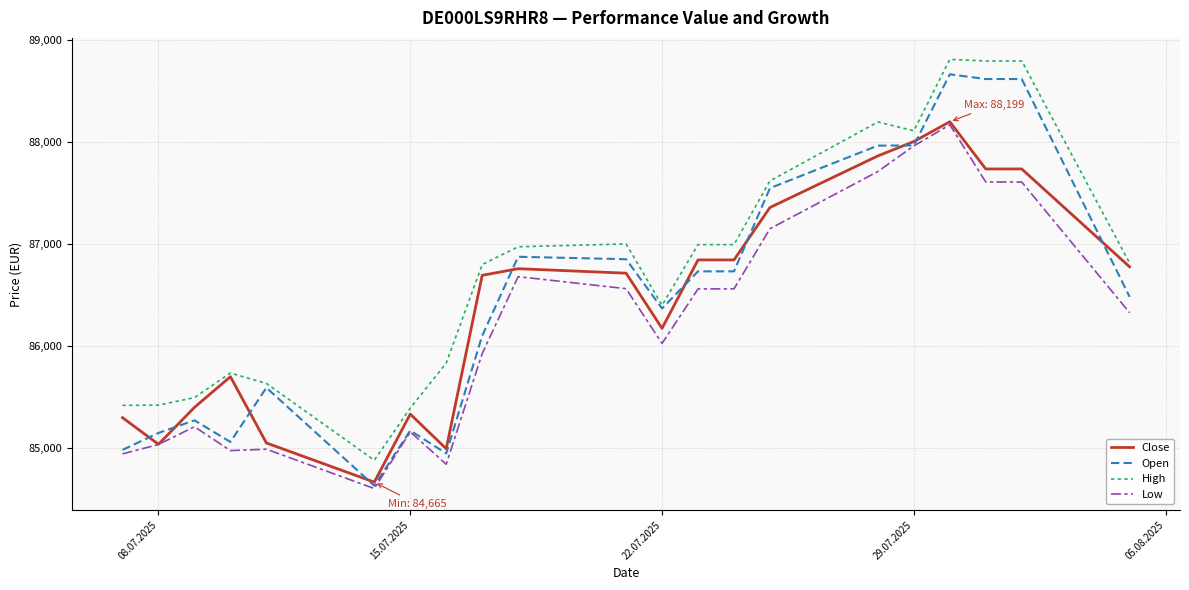

What is the minimum value shown in the chart?

84602